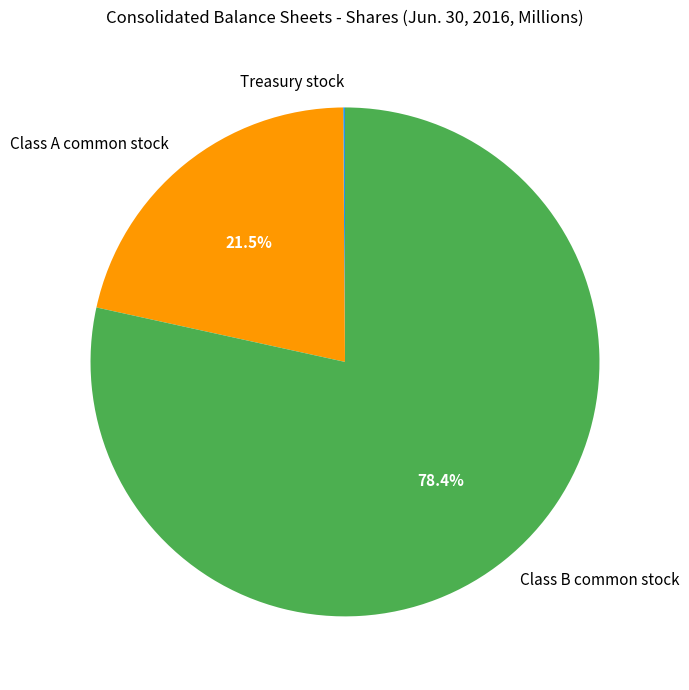

To the nearest percent, what is the average slice percentage?

33%